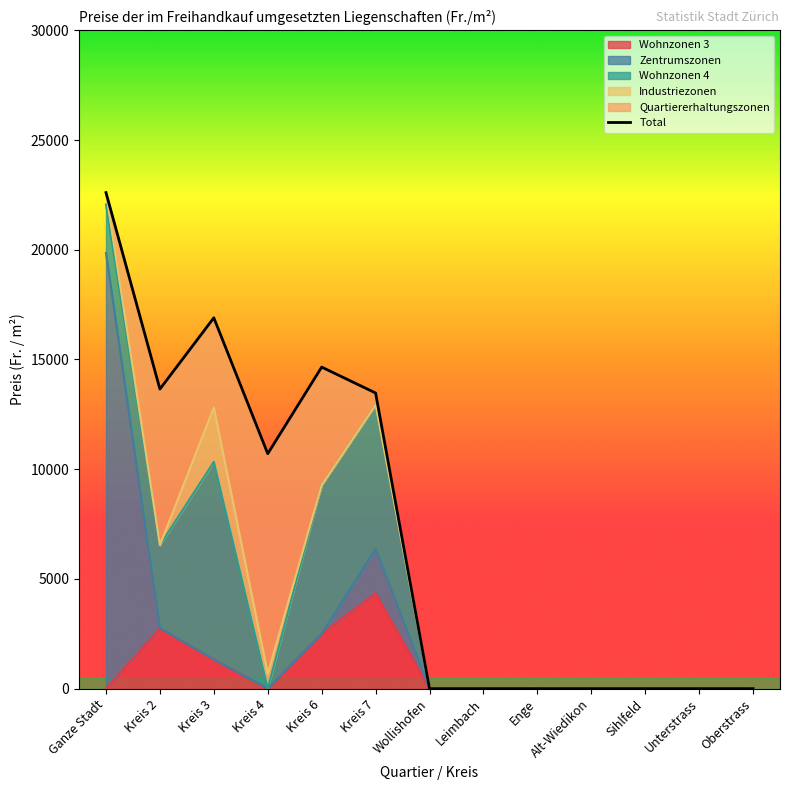

What is the difference between the values at Unterstrass and Kreis 7?

13472